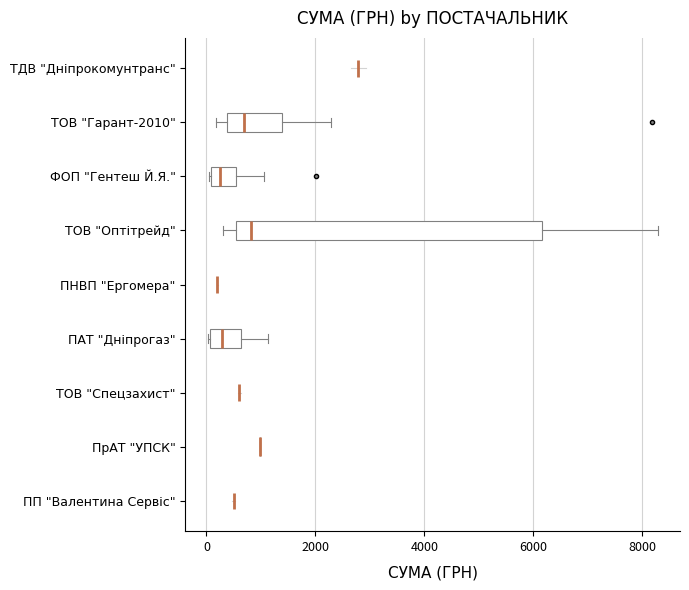

Reading bottom to top, read every box against the x-axis: the position of its median line, the range the box covers, and the ends of its whiskers. The values are not printed on the chart, so give them approximately, as read against the axis.

ПрАТ "УПСК": box collapsed to a line at 1000, whiskers 1000 to 1000
ПАТ "Дніпрогаз": median 200, box 0 to 600, whiskers 0 to 1200
ТОВ "Оптітрейд": median 800, box 600 to 6200, whiskers 400 to 8200
ФОП "Гентеш Й.Я.": median 200, box 0 to 600, whiskers 0 to 1000
ТОВ "Гарант-2010": median 600, box 400 to 1400, whiskers 200 to 2200